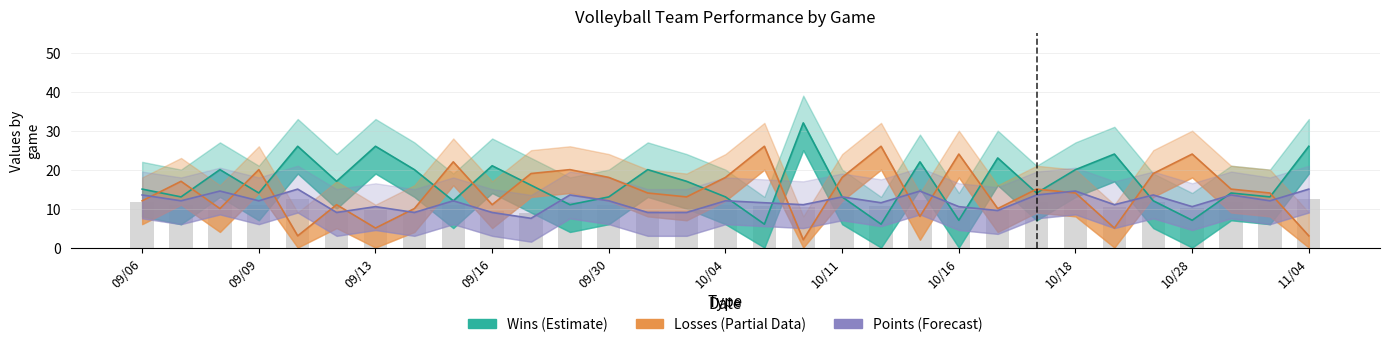

Where does the Points/2 (Forecast) series first go above 12?

09/06